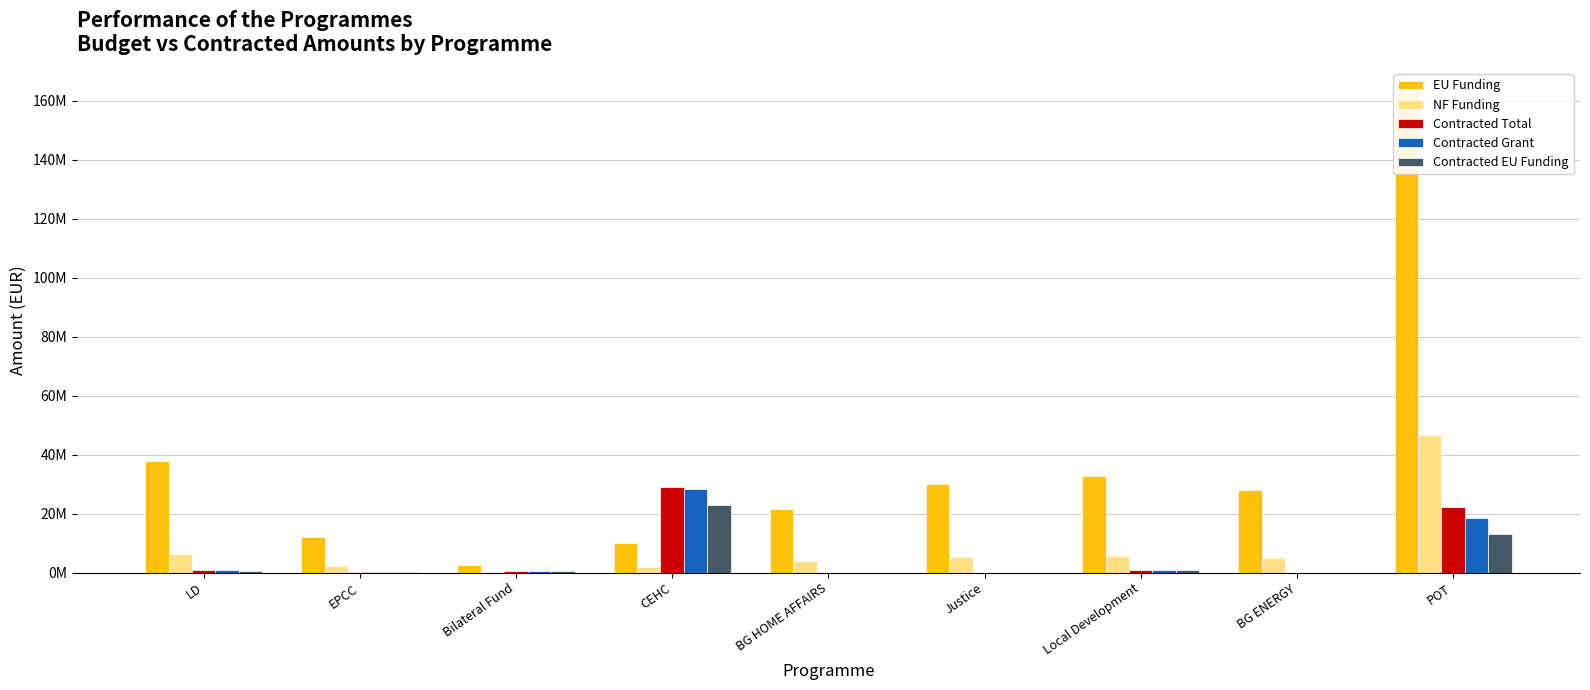

Which series changed the most between LD and Justice?

EU Funding